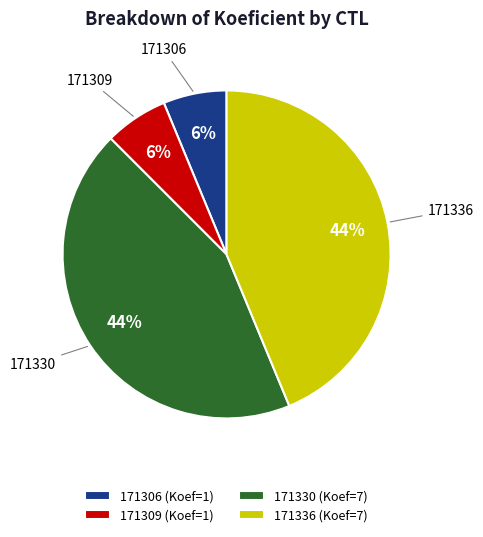

To the nearest percent, what is the average slice percentage?

25%